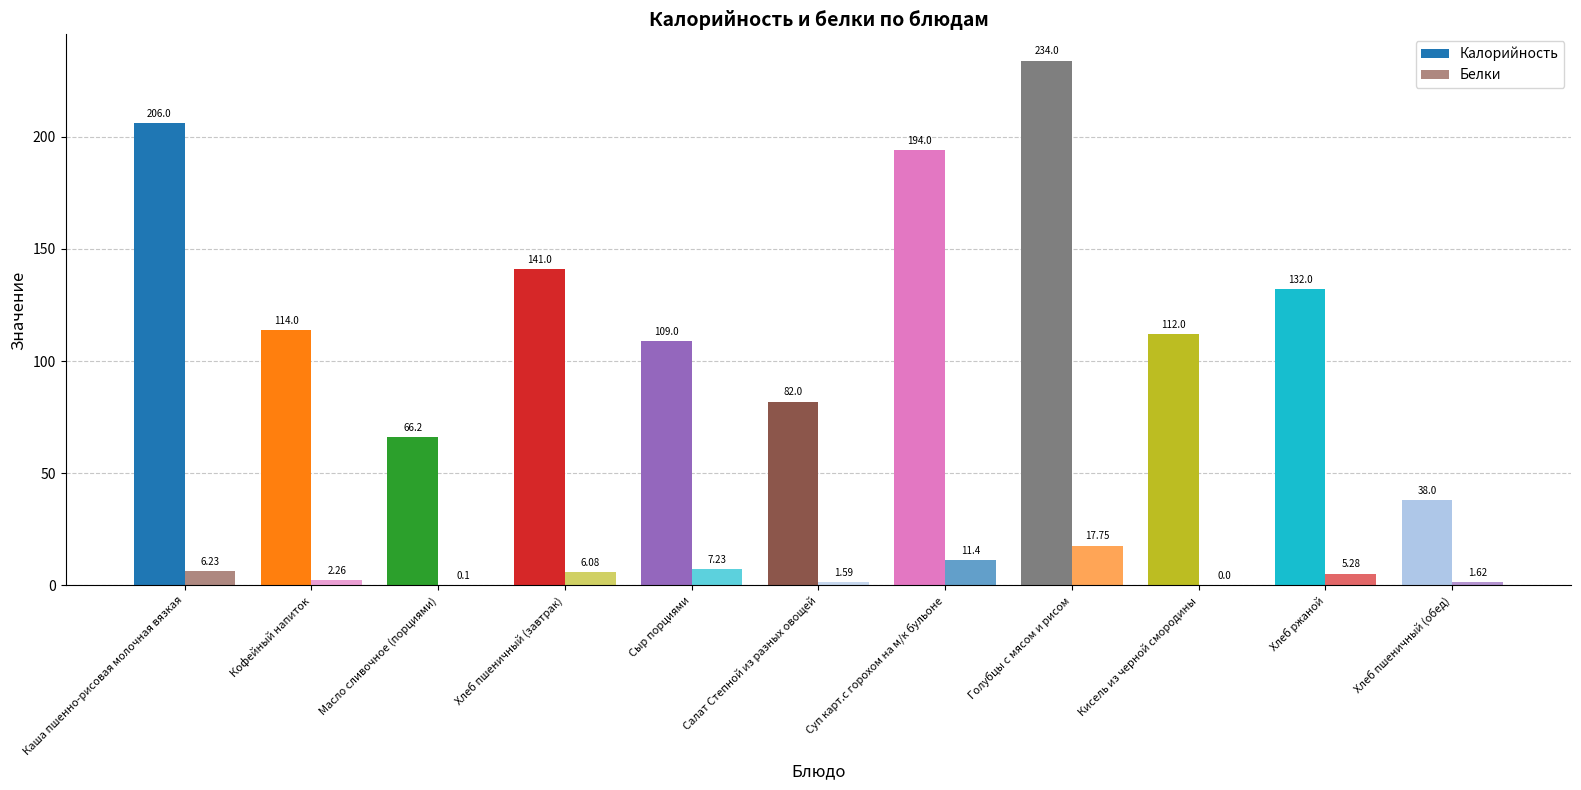

What is the total value across all series at Суп карт.с горохом на м/к бульоне?

205.4